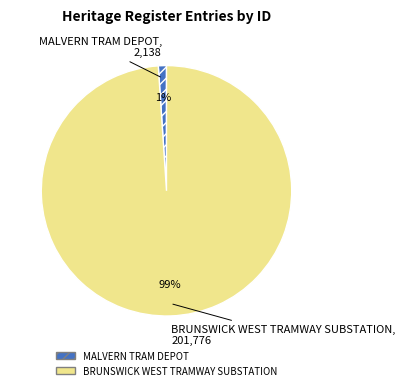

Rank the categories by value from lowest to highest.

MALVERN TRAM DEPOT, BRUNSWICK WEST TRAMWAY SUBSTATION